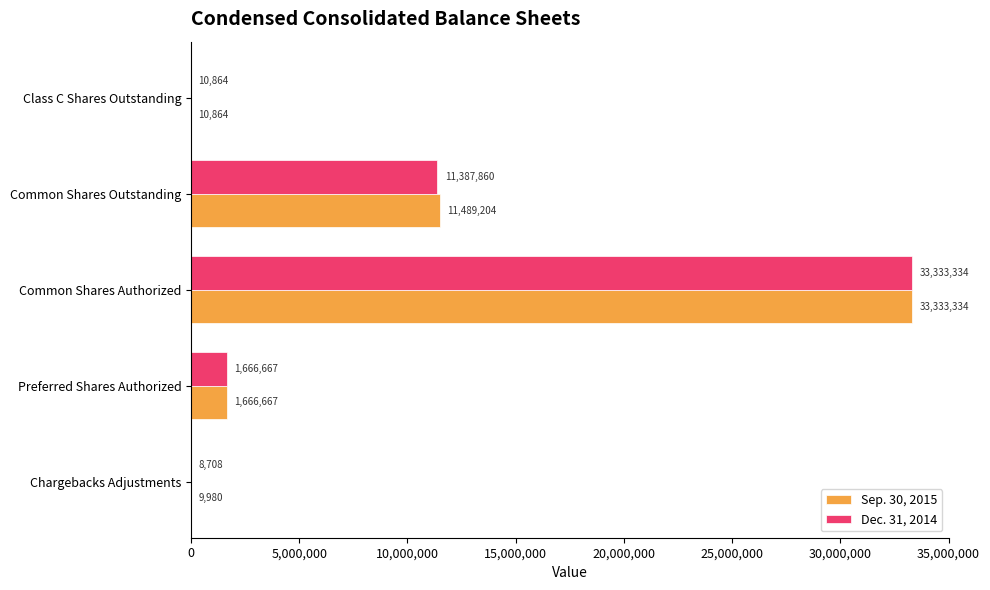

What is the approximate value of Dec. 31, 2014 at Common Shares Outstanding?

11387860